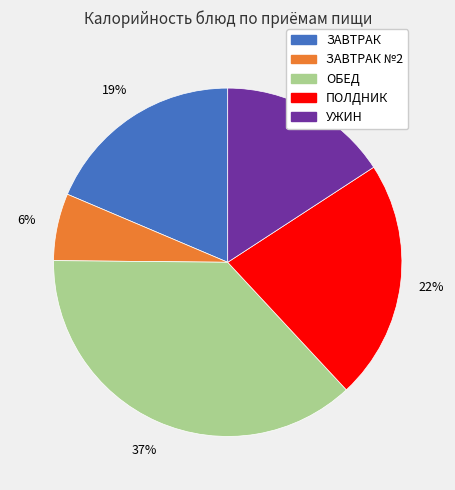

Does any single category account for the majority?

No